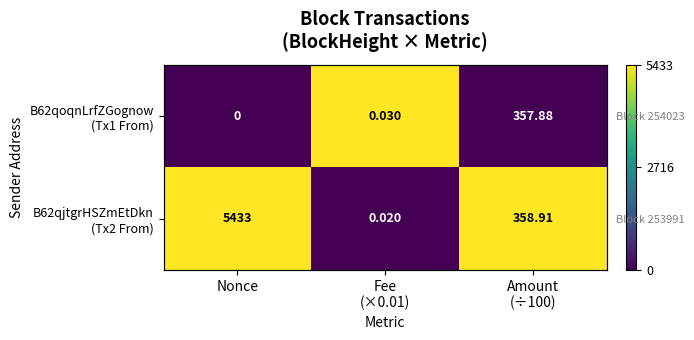

The B62qoqnLrfZGognow (Tx1 From) series shows 1 at Fee (×0.01). True or false?

True